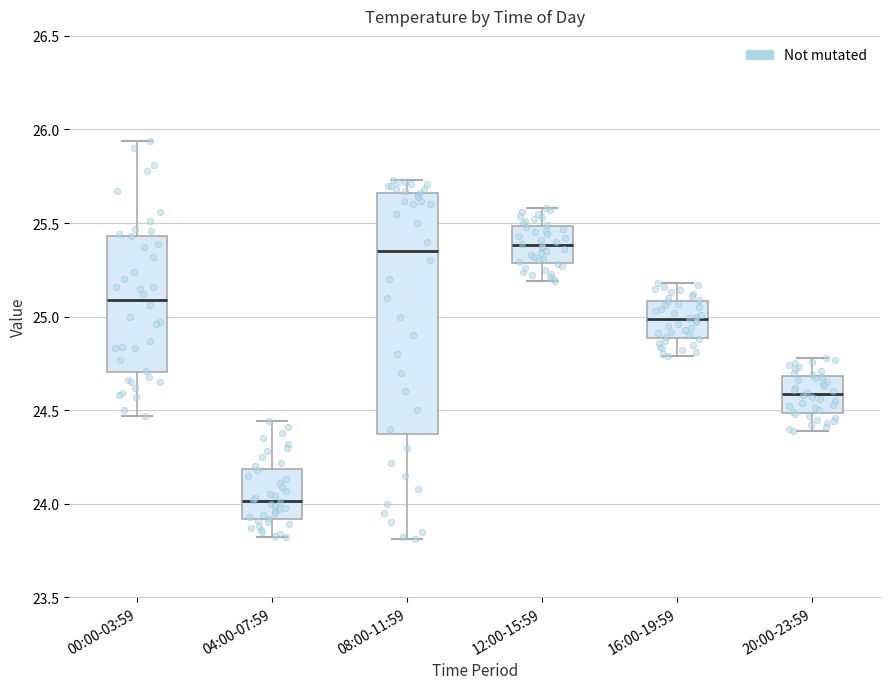

Where does the upper whisker of the box for 20:00-23:59 end on the y-axis? The values are not printed on the chart, so give them approximately, as read against the axis.

24.80